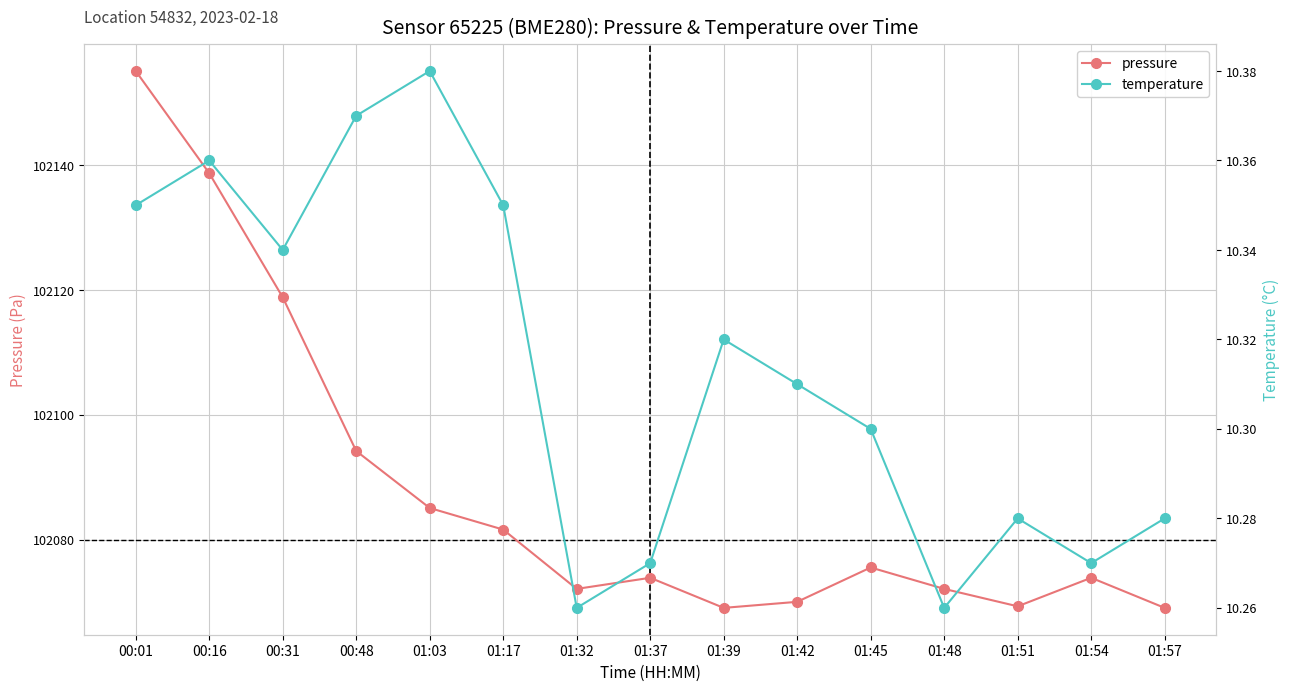

What is the average value of the temperature series?

10.3